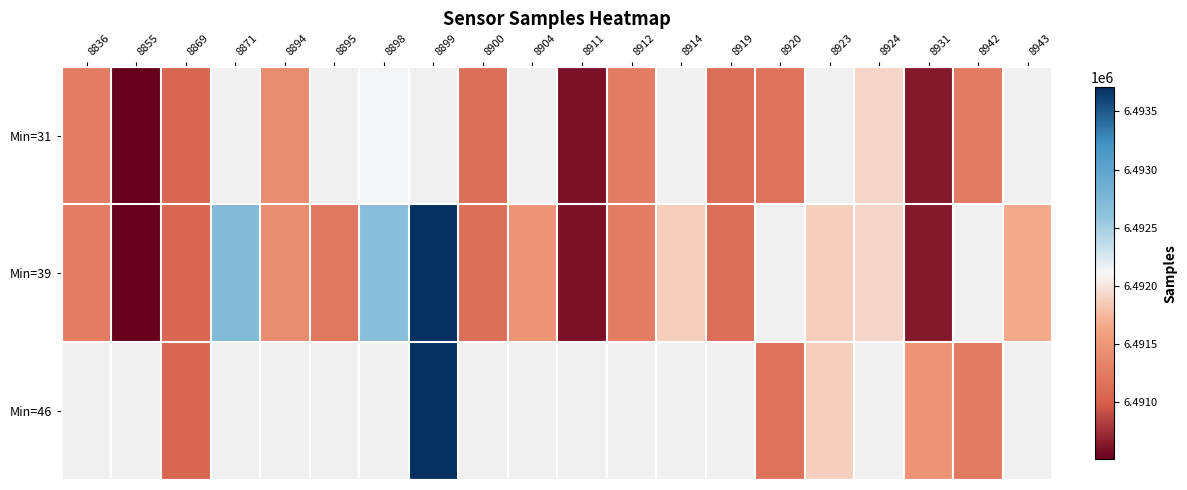

Rank the series by their maximum value, from lowest to highest.

Min=31, Min=39, Min=46